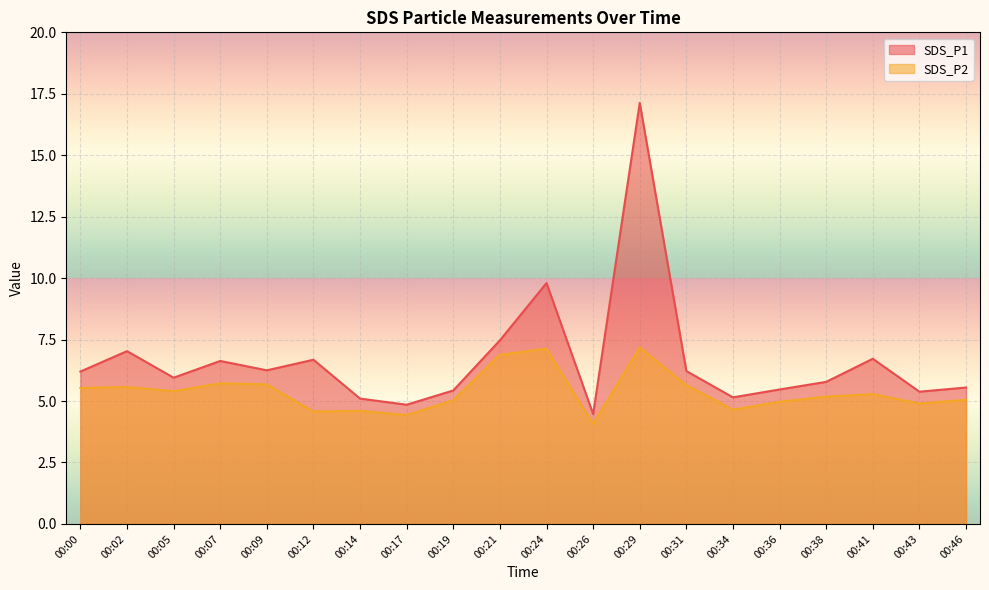

How many interior local peaks does the SDS_P1 series have?

6